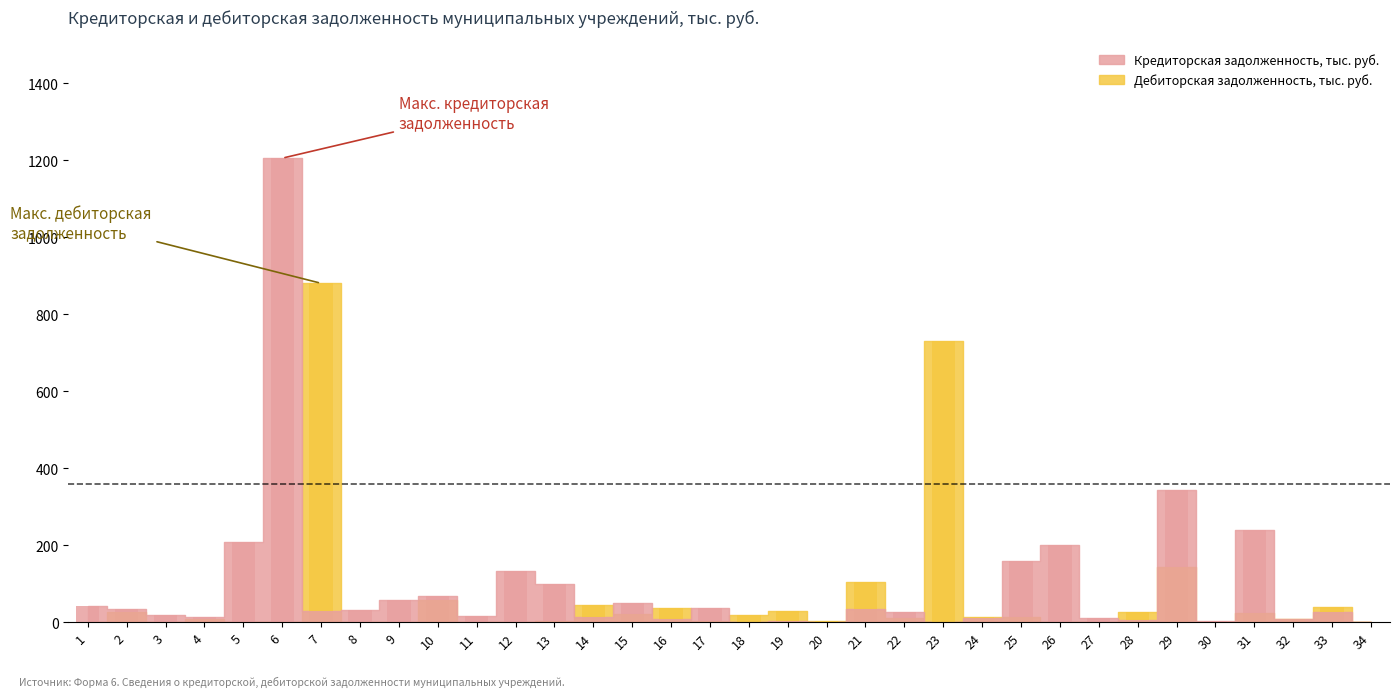

The value of Кредиторская задолженность, тыс. руб. at 24 is 10.7. True or false?

True